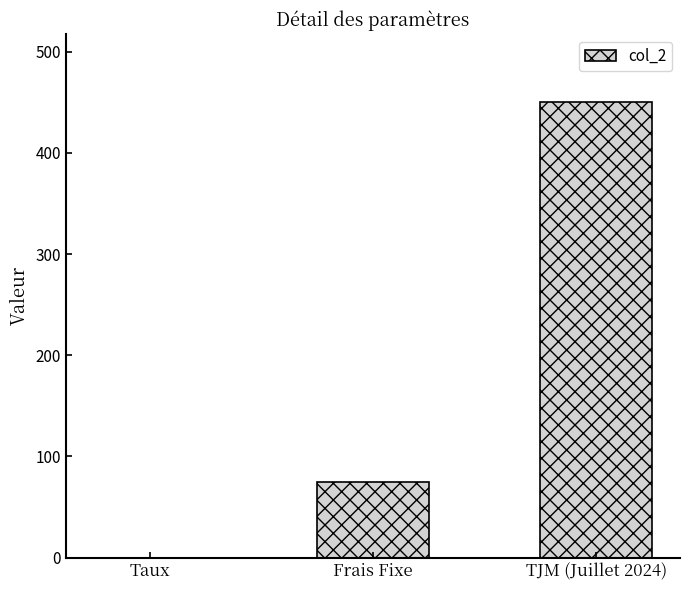

What is the approximate value at Frais Fixe?

75.0